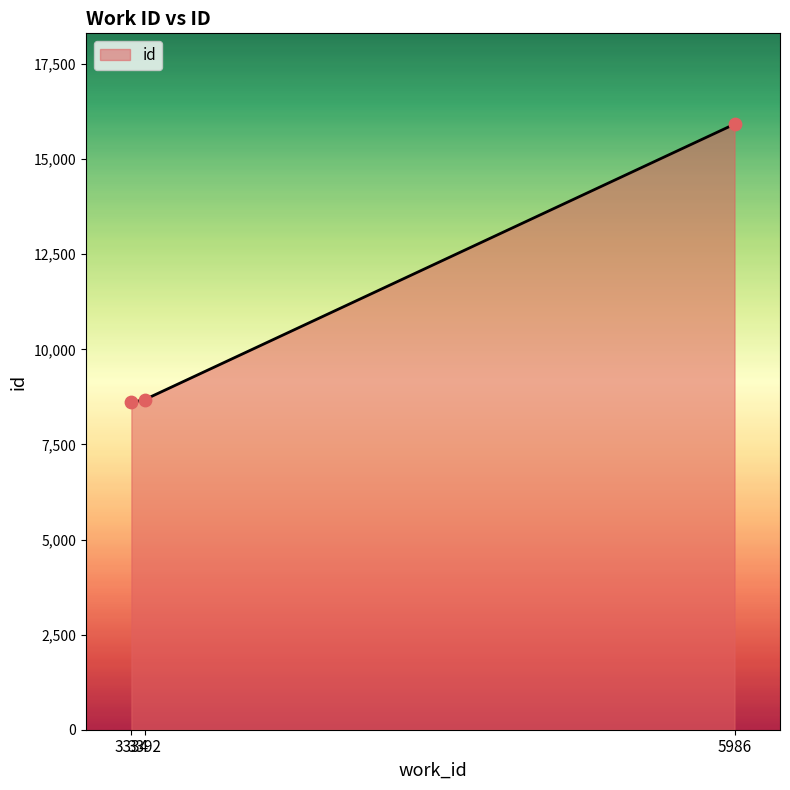

Which has a higher value, 3334 or 5986?

5986